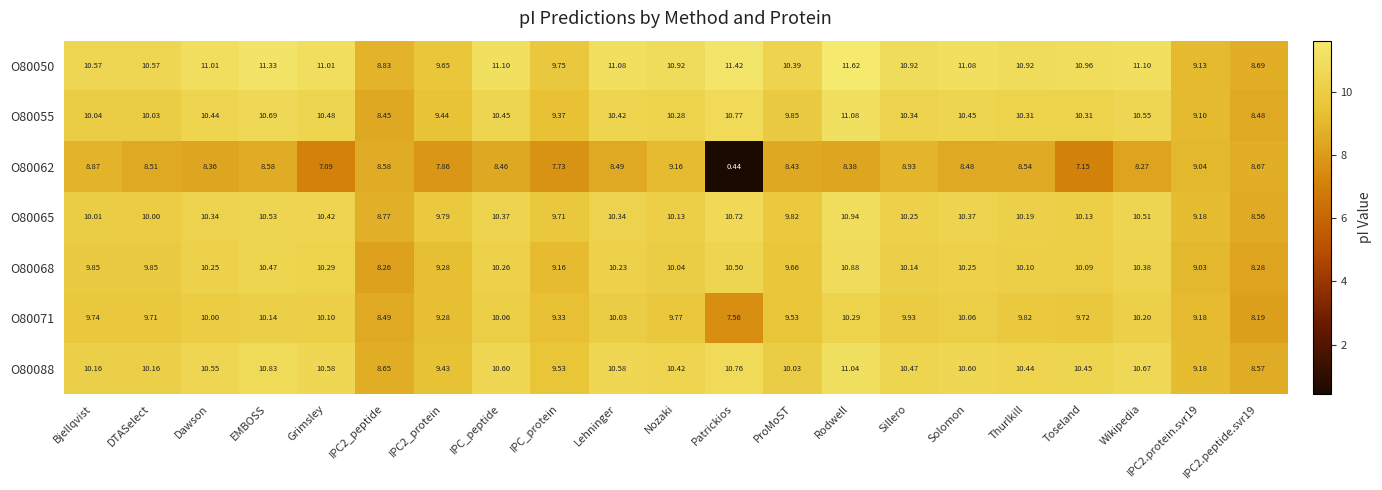

At how many categories does at least one series exceed 10?

16